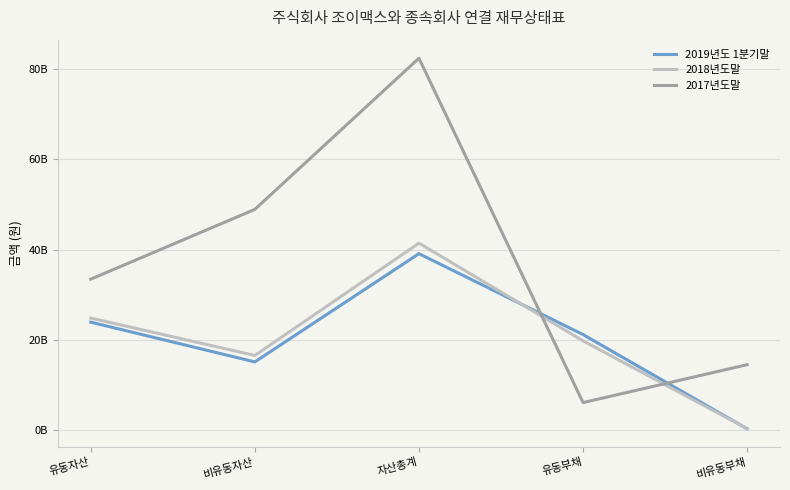

Does the chart have visible grid lines?

Yes